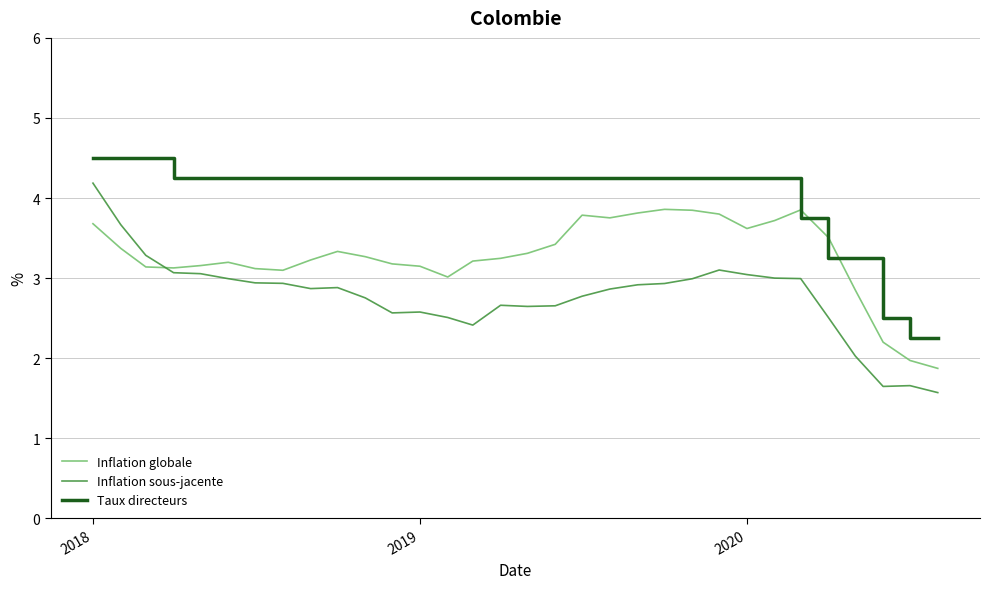

True or false: Inflation sous-jacente and Taux directeurs intersect in this chart.

False